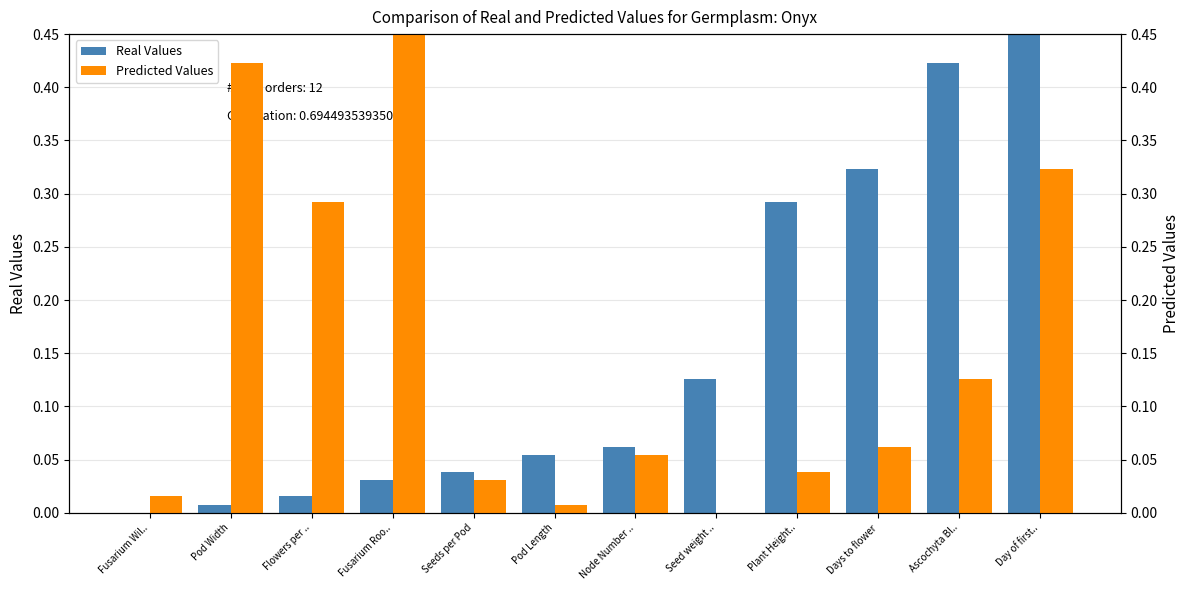

Reading right to left, what are all the values shown in this chart?

Real Values: 1.0	0.4	0.3	0.3	0.1	0.1	0.1	0.0	0.0	0.0	0.0	0.0
Predicted Values: 0.3	0.1	0.1	0.0	0.0	0.1	0.0	0.0	1.0	0.3	0.4	0.0